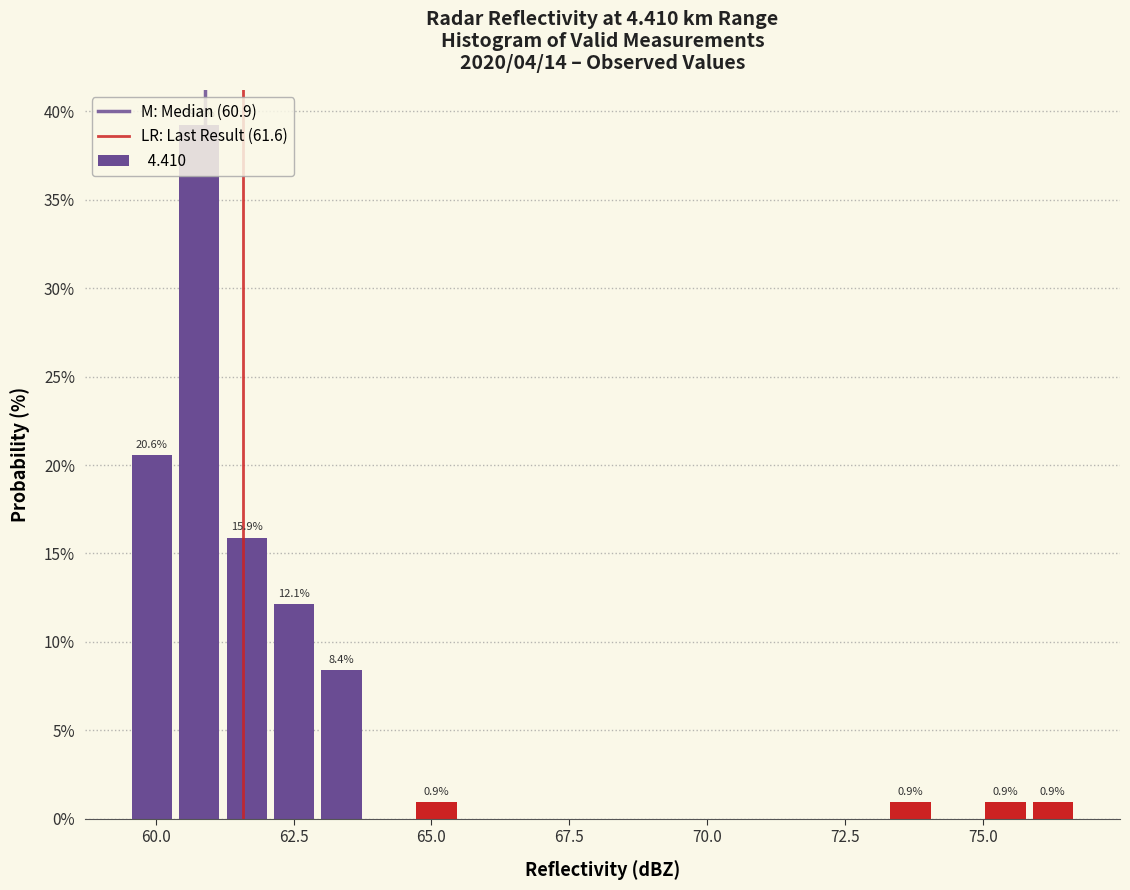

Read against the x-axis, roughly where is the centre of the tallest bar?

61.0